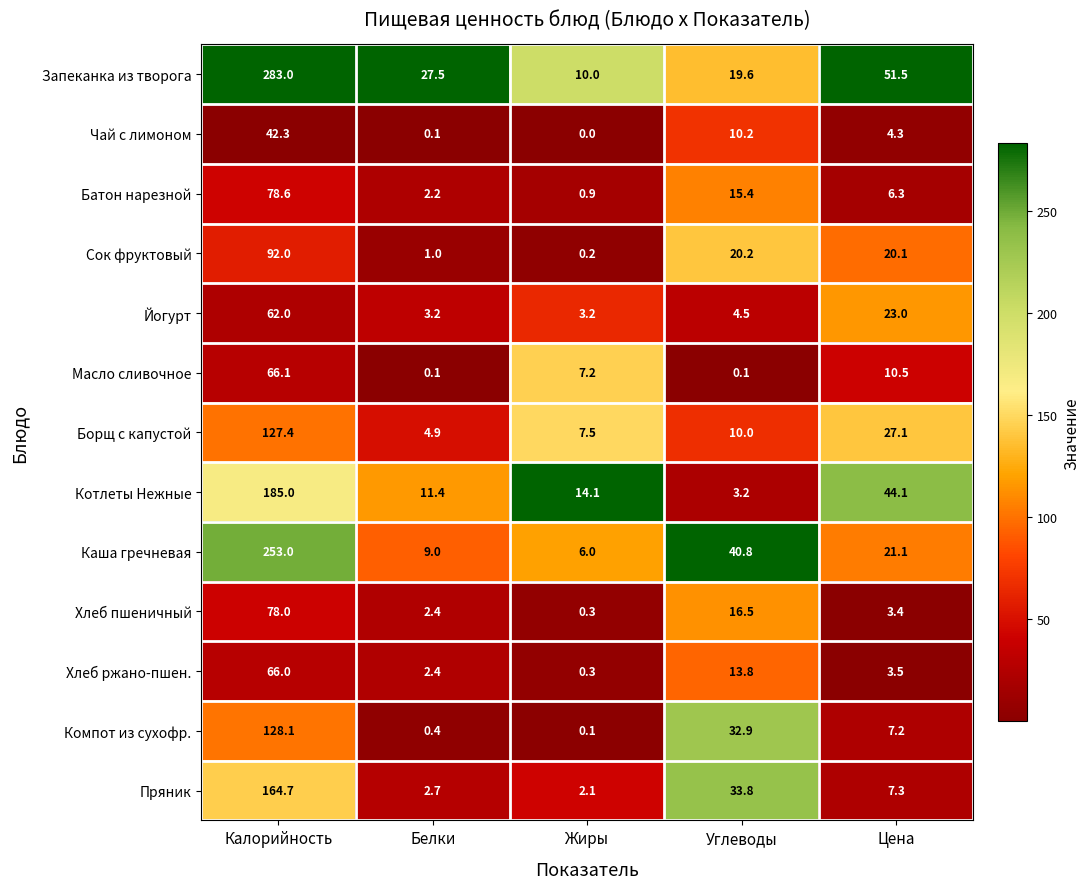

What value does the Чай с лимоном series have at Углеводы?

10.2